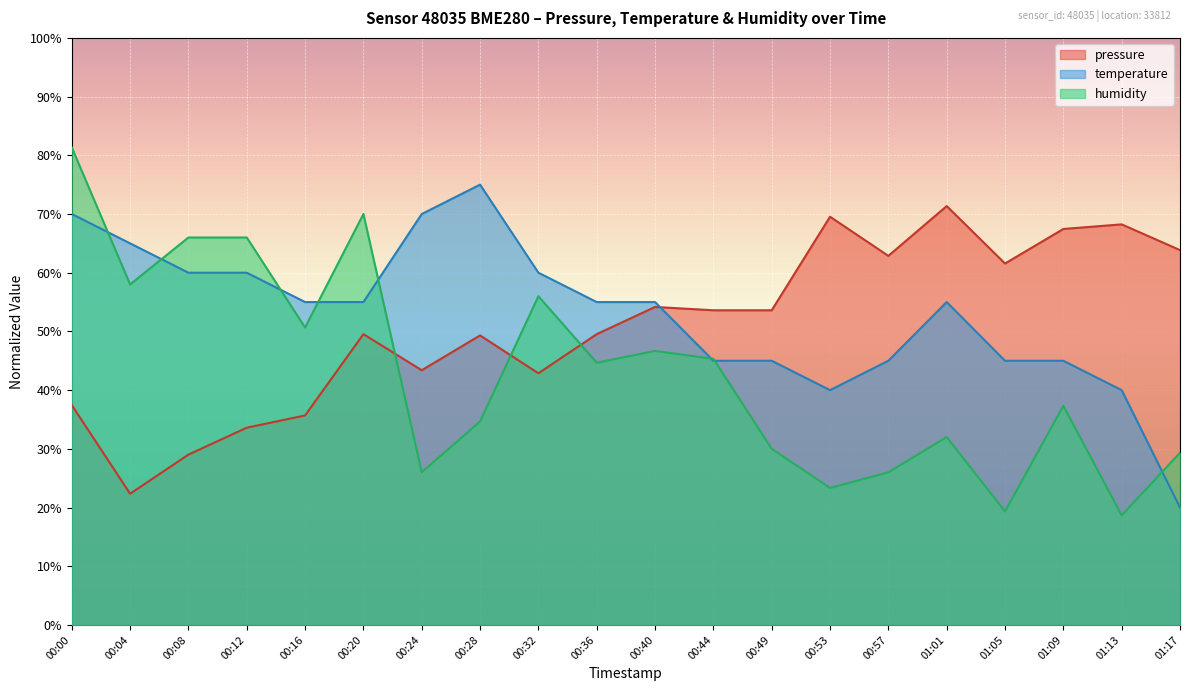

How many interior local valleys does the temperature series have?

1